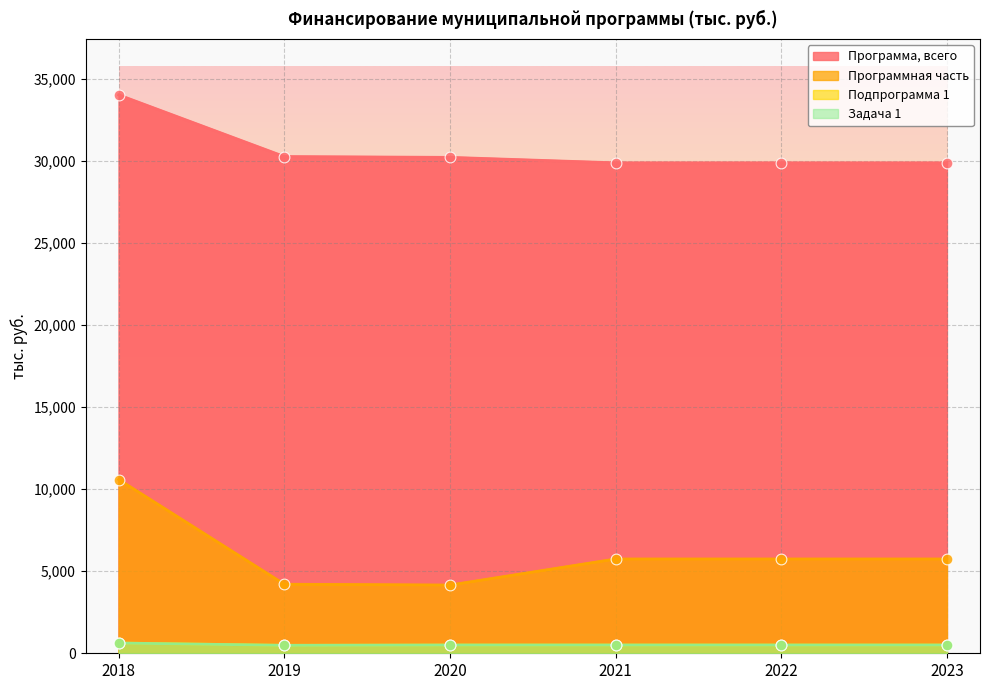

At which category is the sum across all series the highest?

2018